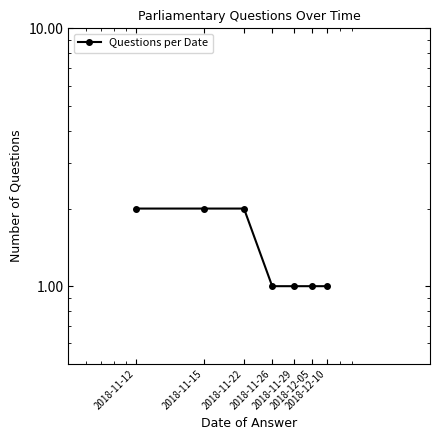

Which category has the lowest value across all series?

2018-11-26